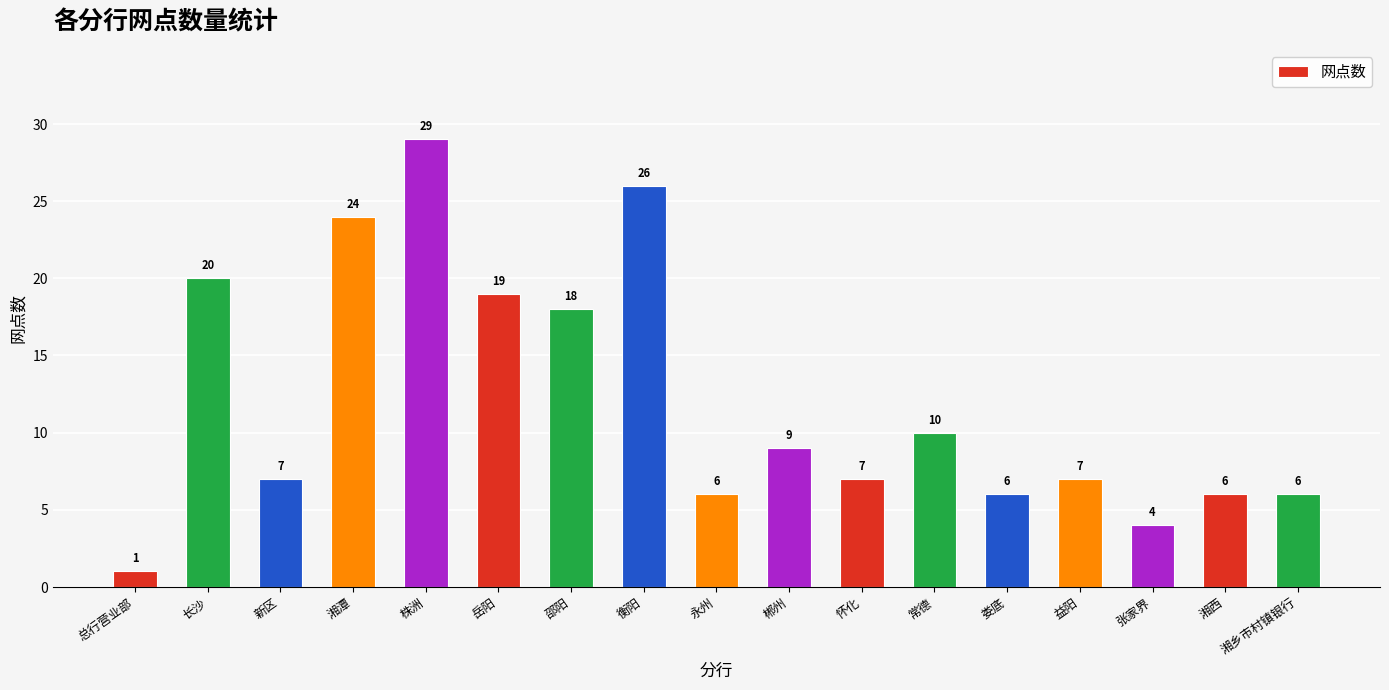

Reading right to left, extract all data points from this chart.

6	6	4	7	6	10	7	9	6	26	18	19	29	24	7	20	1